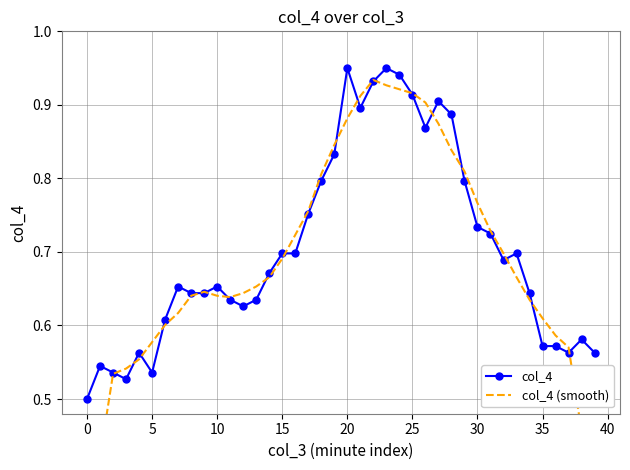

What is the highest value of the col_4 (smooth) series?

0.9